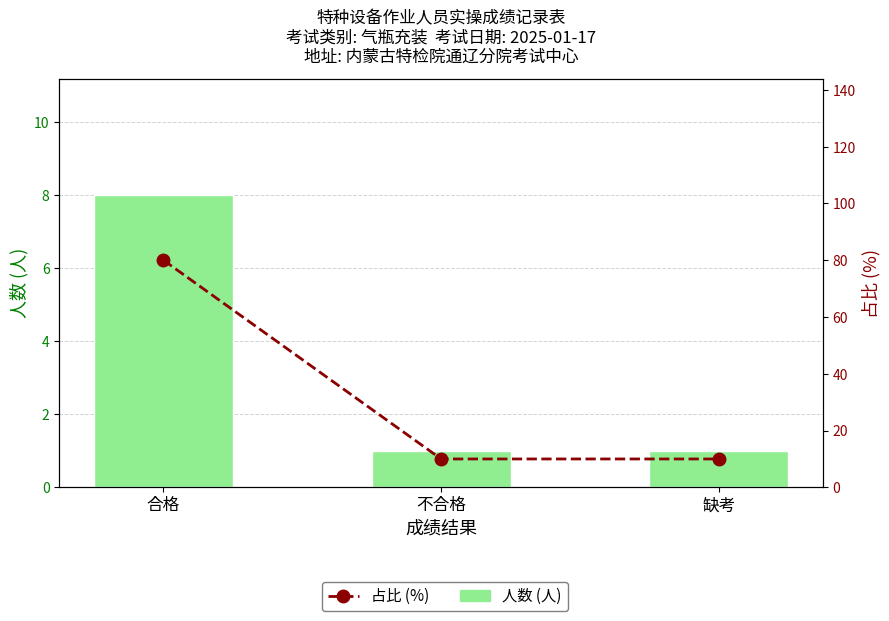

At which label does 占比 (%) reach its peak?

合格